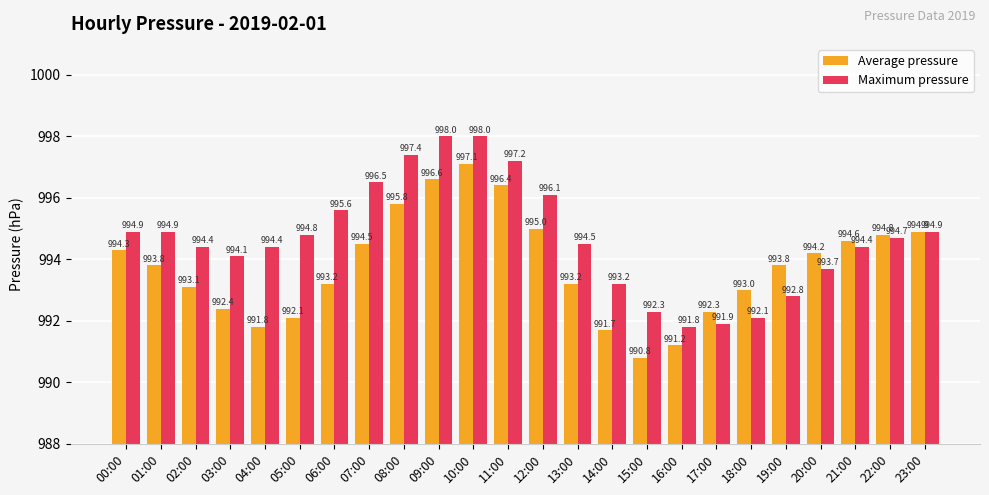

List the series in order of their overall mean, lowest first.

Average pressure, Maximum pressure